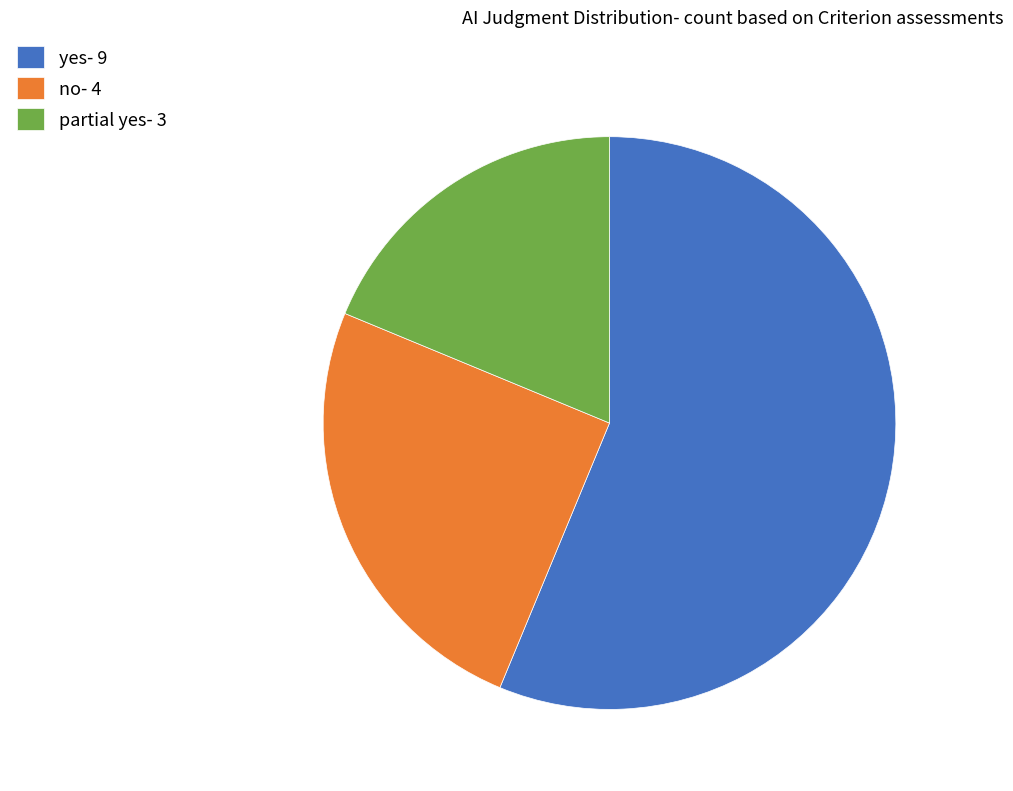

Is it true that no is 25% of the pie?

True